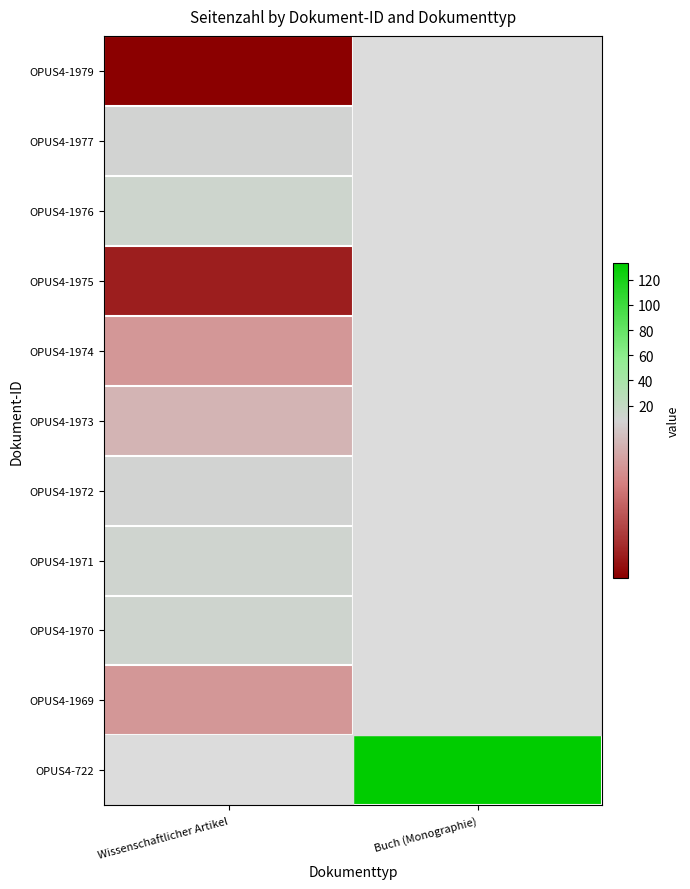

The OPUS4-1969 series shows 6.0 at Wissenschaftlicher Artikel. True or false?

True